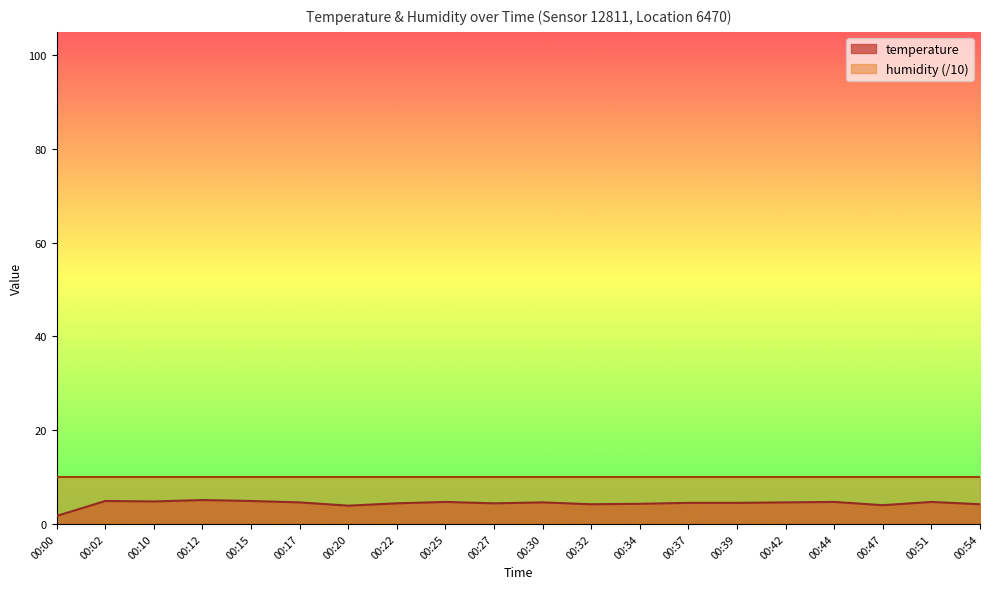

What is the difference between the maximum and minimum values?

3.4